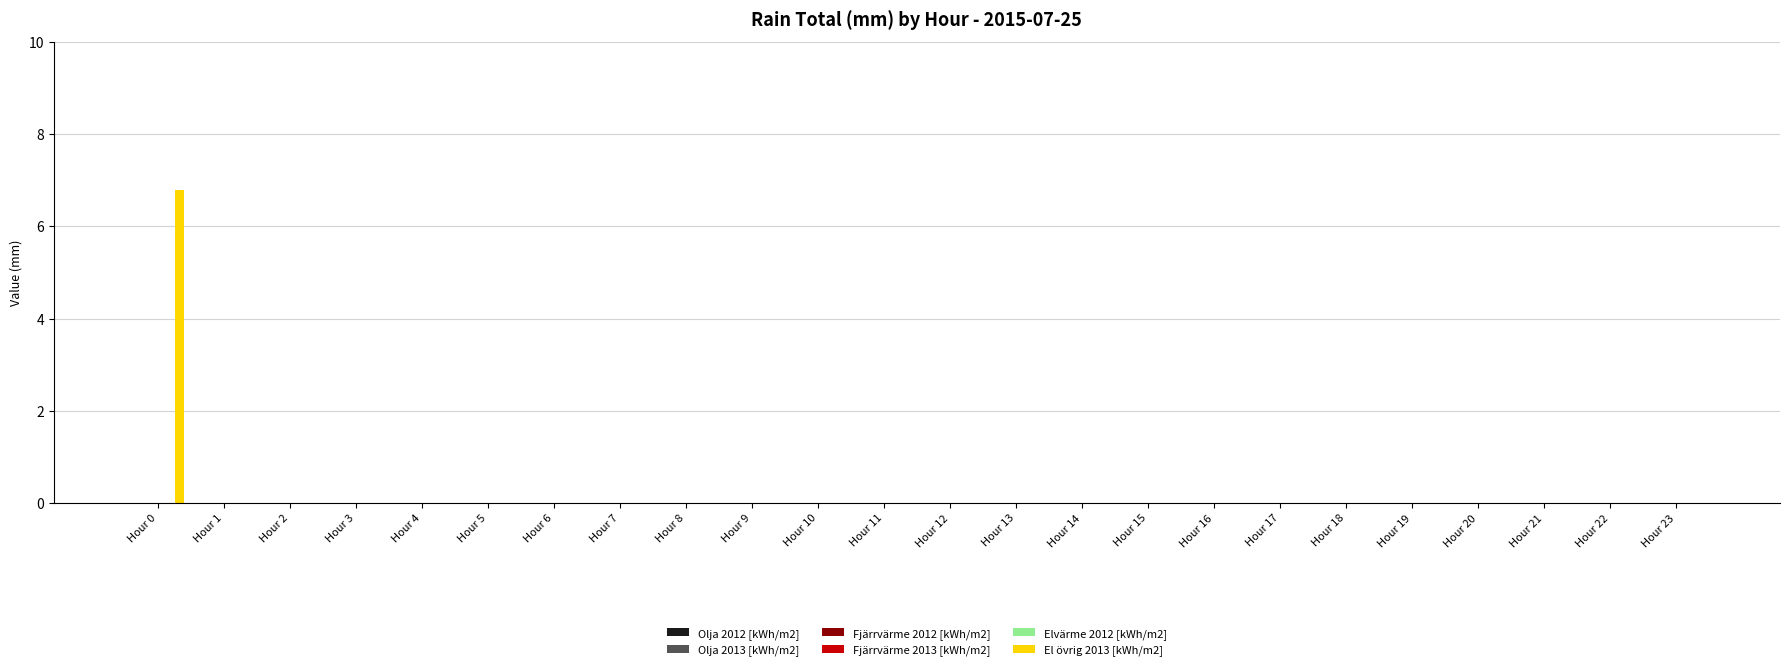

What is the greatest value displayed?

6.8